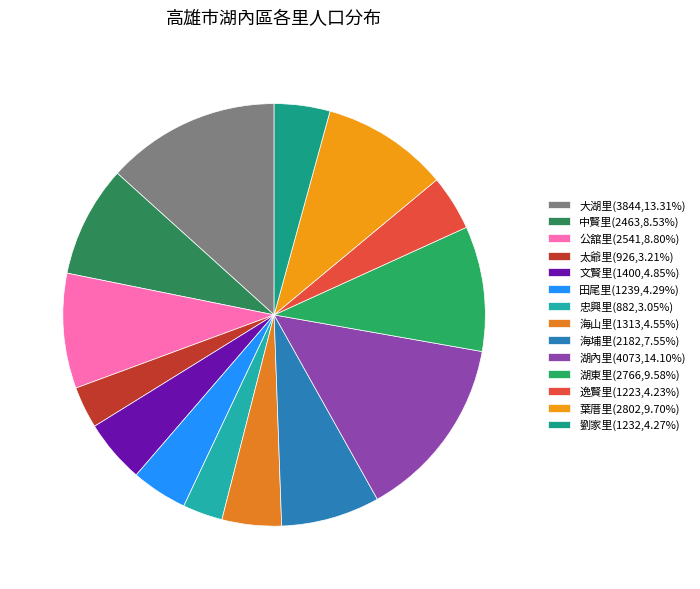

Is there a majority slice in this chart?

No